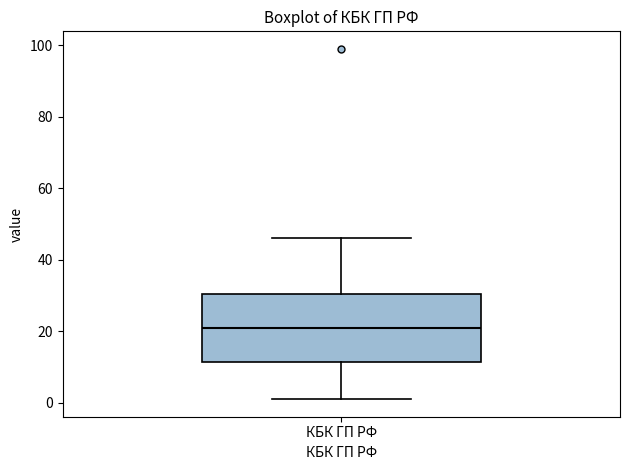

Where does the upper whisker of the box for КБК ГП РФ end on the y-axis? The values are not printed on the chart, so give them approximately, as read against the axis.

46